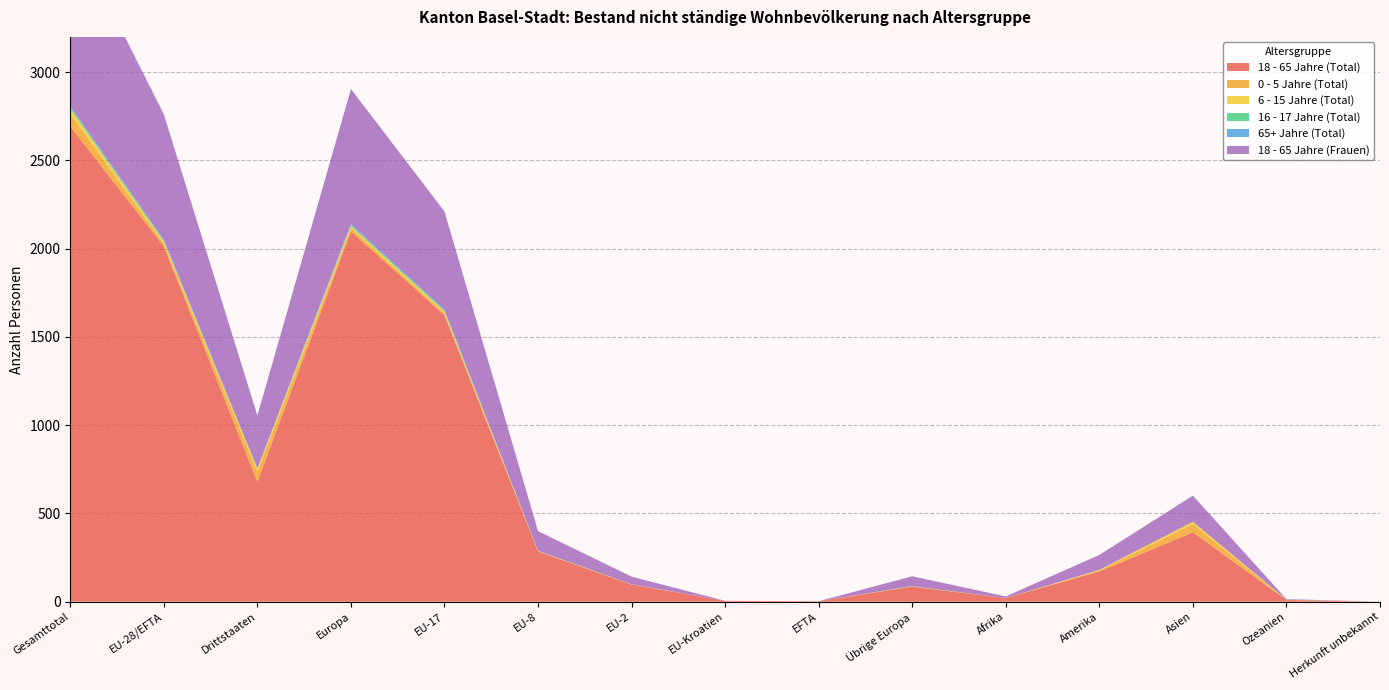

Reading left to right, list all the values displayed in this chart.

18 - 65 Jahre (Total): Gesamttotal=2693	EU-28/EFTA=2013	Drittstaaten=680	Europa=2098	EU-17=1623	EU-8=285	EU-2=97	EU-Kroatien=5	EFTA=3	Übrige Europa=85	Afrika=21	Amerika=171	Asien=393	Ozeanien=10	Herkunft unbekannt=0
0 - 5 Jahre (Total): Gesamttotal=72	EU-28/EFTA=14	Drittstaaten=58	Europa=17	EU-17=11	EU-8=1	EU-2=2	EU-Kroatien=0	EFTA=0	Übrige Europa=3	Afrika=0	Amerika=7	Asien=47	Ozeanien=1	Herkunft unbekannt=0
6 - 15 Jahre (Total): Gesamttotal=28	EU-28/EFTA=13	Drittstaaten=15	Europa=13	EU-17=11	EU-8=2	EU-2=0	EU-Kroatien=0	EFTA=0	Übrige Europa=0	Afrika=0	Amerika=2	Asien=13	Ozeanien=0	Herkunft unbekannt=0
16 - 17 Jahre (Total): Gesamttotal=8	EU-28/EFTA=6	Drittstaaten=2	Europa=6	EU-17=5	EU-8=1	EU-2=0	EU-Kroatien=0	EFTA=0	Übrige Europa=0	Afrika=0	Amerika=1	Asien=0	Ozeanien=1	Herkunft unbekannt=0
65+ Jahre (Total): Gesamttotal=7	EU-28/EFTA=6	Drittstaaten=1	Europa=7	EU-17=6	EU-8=0	EU-2=0	EU-Kroatien=0	EFTA=0	Übrige Europa=1	Afrika=0	Amerika=0	Asien=0	Ozeanien=0	Herkunft unbekannt=0
18 - 65 Jahre (Frauen): Gesamttotal=1008	EU-28/EFTA=709	Drittstaaten=299	Europa=764	EU-17=555	EU-8=111	EU-2=43	EU-Kroatien=0	EFTA=0	Übrige Europa=55	Afrika=9	Amerika=84	Asien=148	Ozeanien=3	Herkunft unbekannt=0